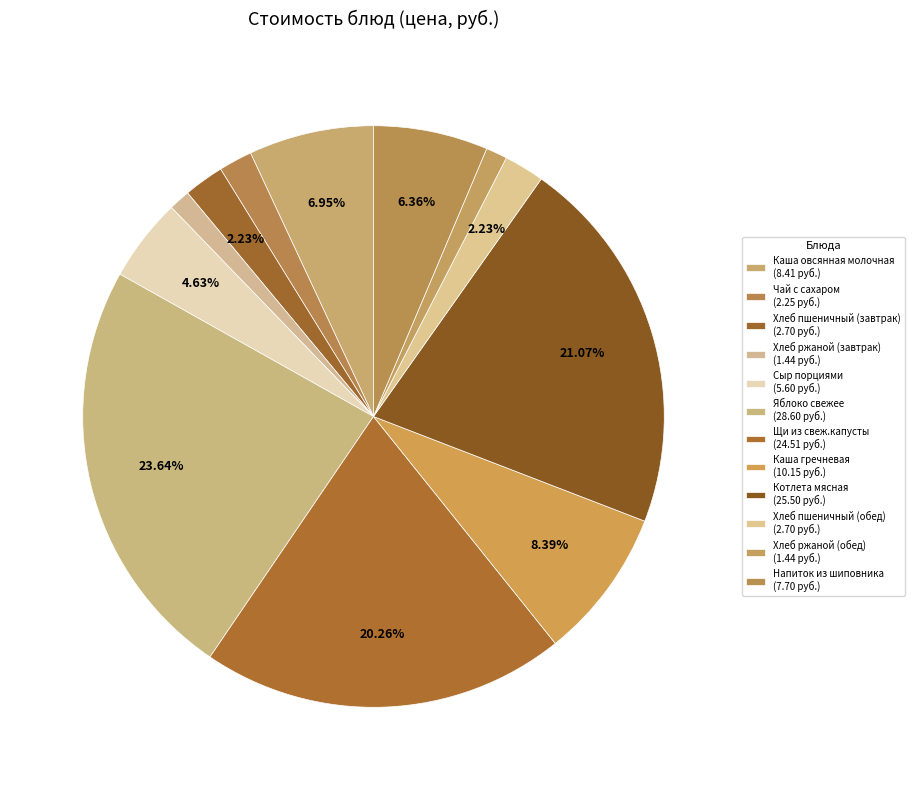

How many segments does this pie chart have?

12